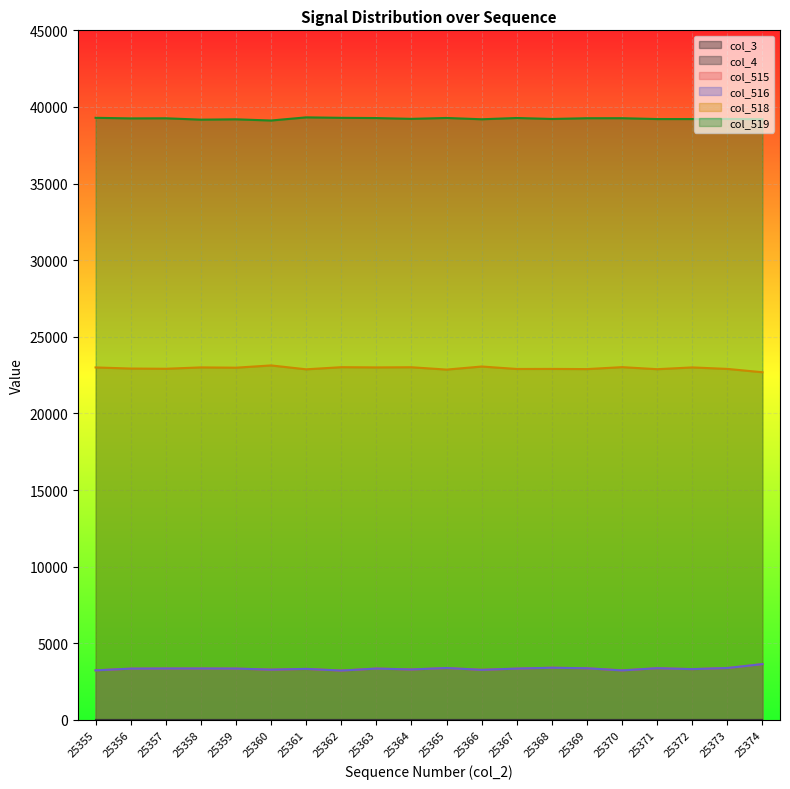

At 25362, list the series in order from largest to smallest.

col_519, col_518, col_515, col_516